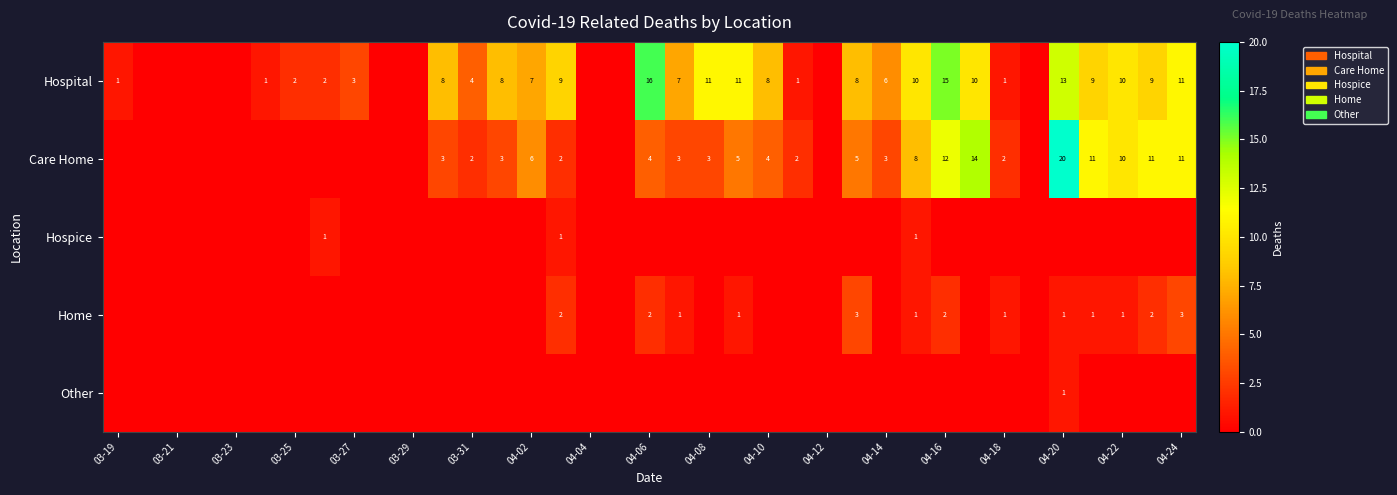

The Home series shows 2 at 04-16. True or false?

True